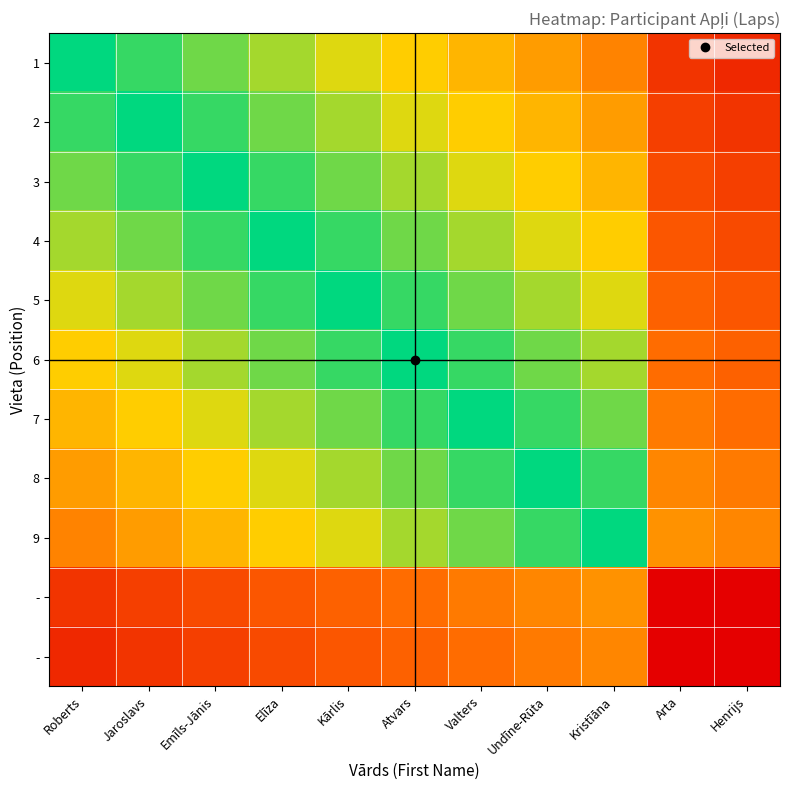

At which category is the sum across all series the highest?

Kārlis